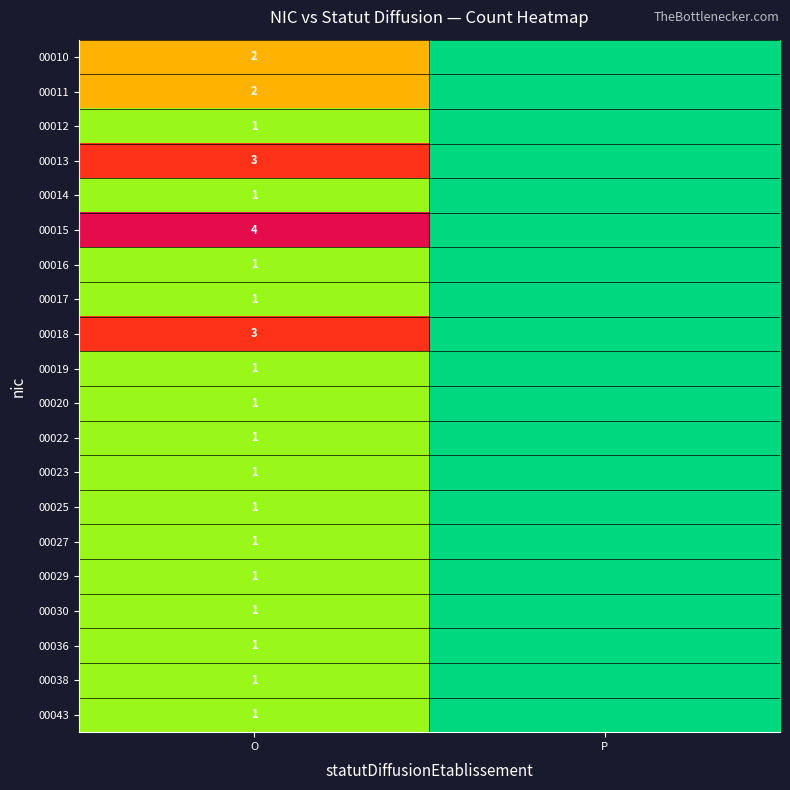

Is it true that 00015 equals 2 at O?

False